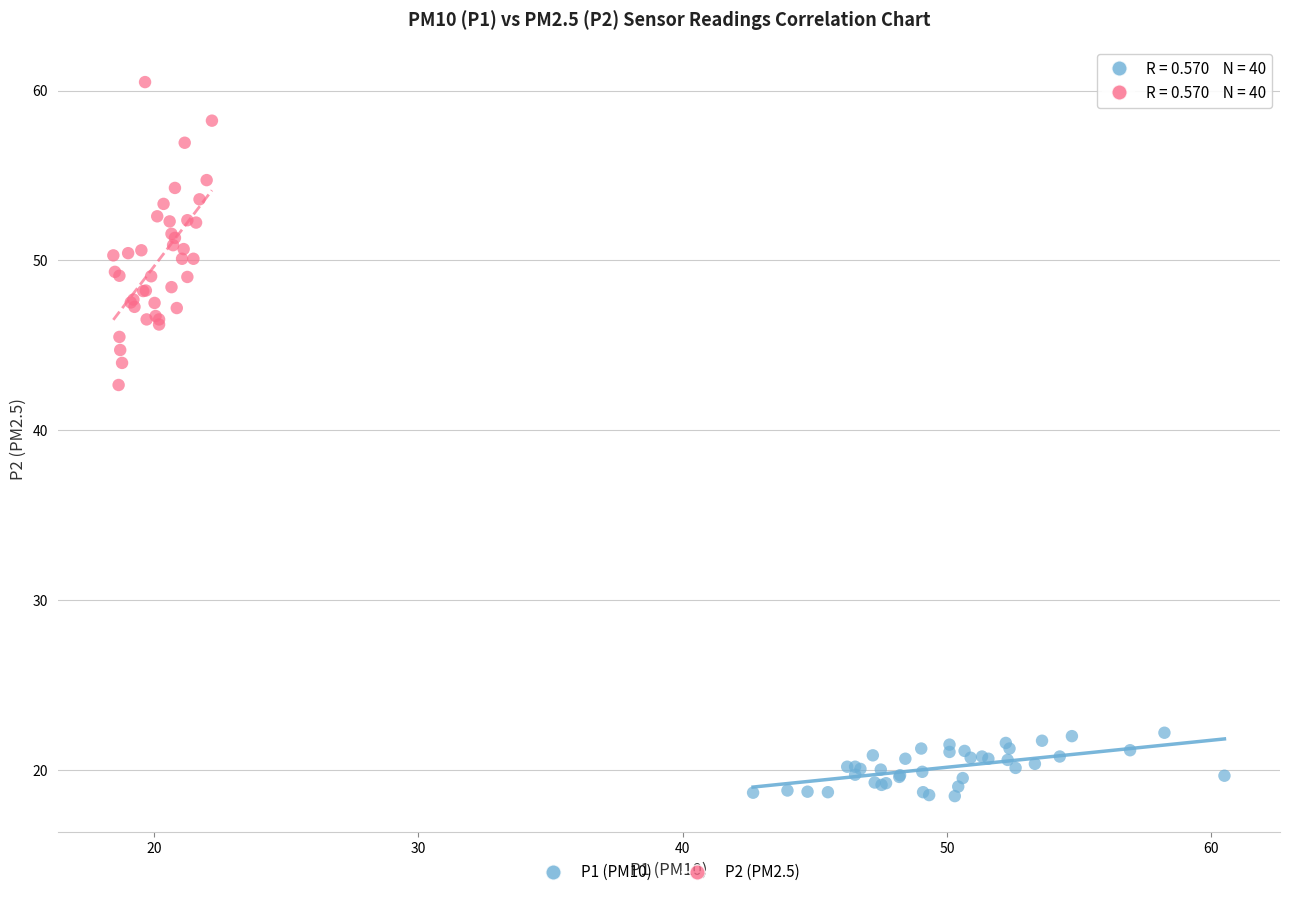

What are all the series names shown in the legend?

P1 (PM10), P2 (PM2.5)